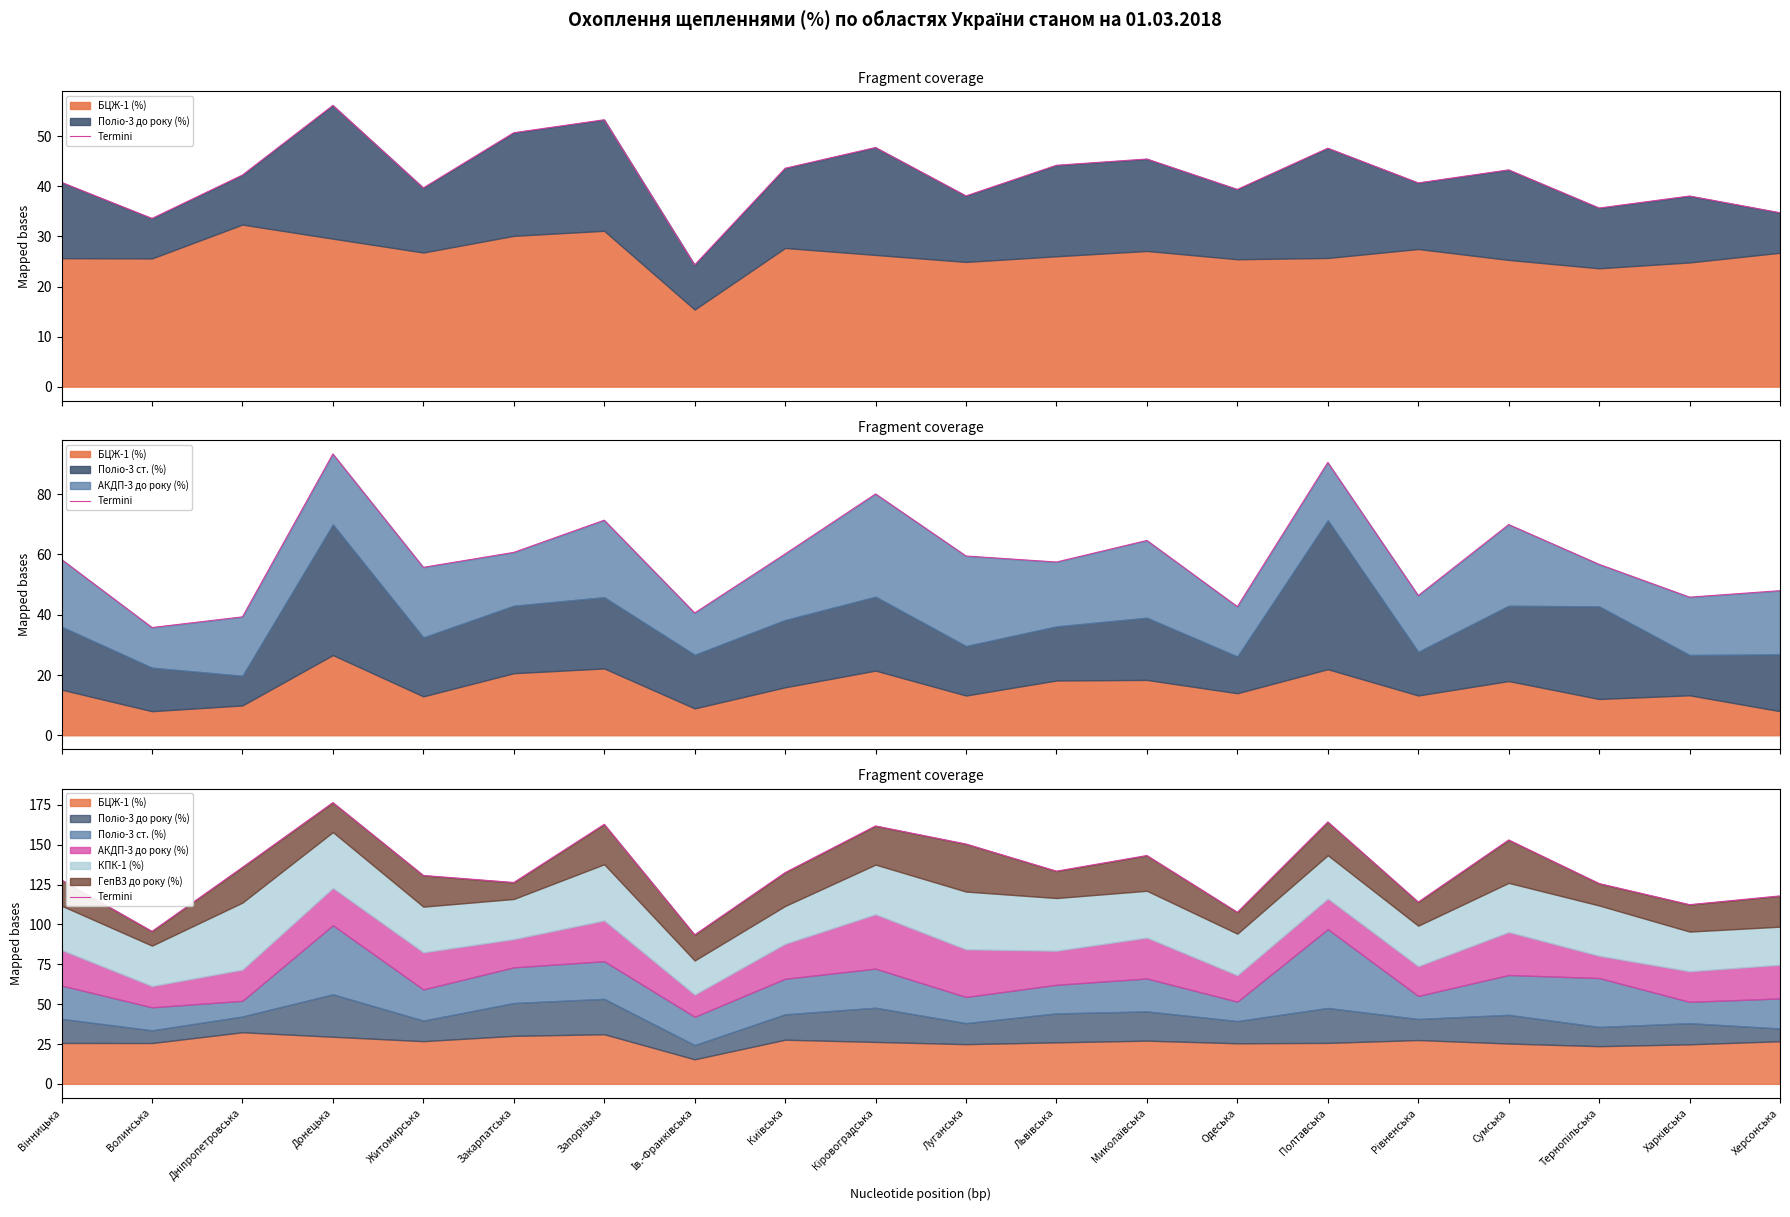

Which category has the highest value across all series?

Донецька